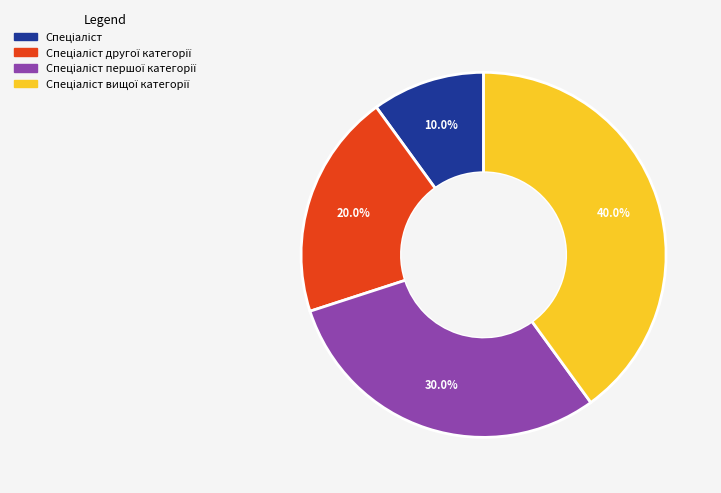

Is there any slice that represents more than half of the pie?

No